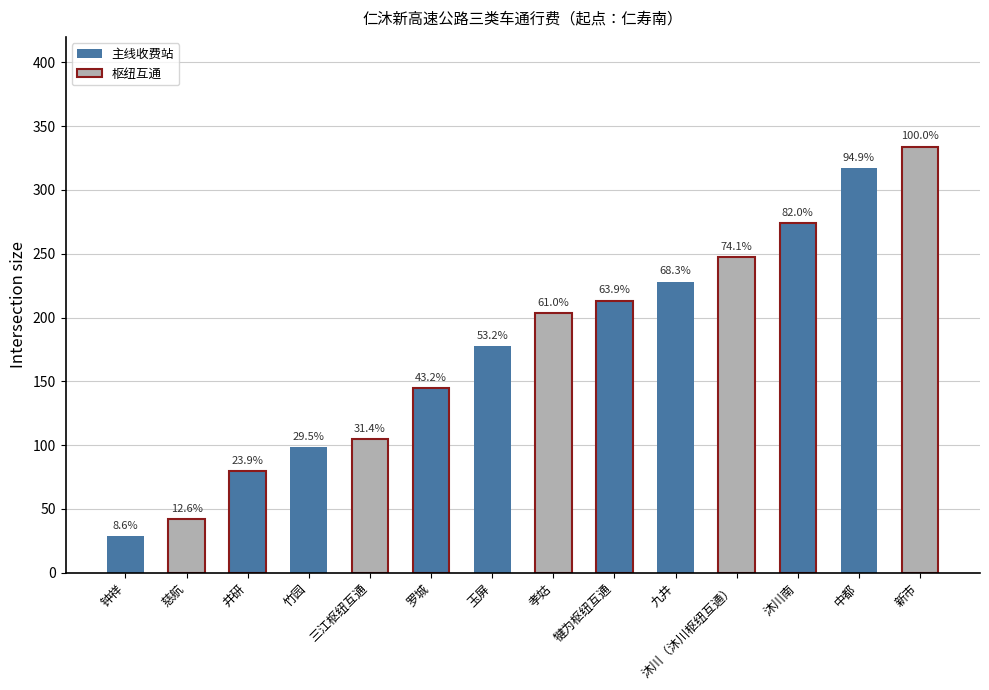

Where does the data first go above 203?

孝姑